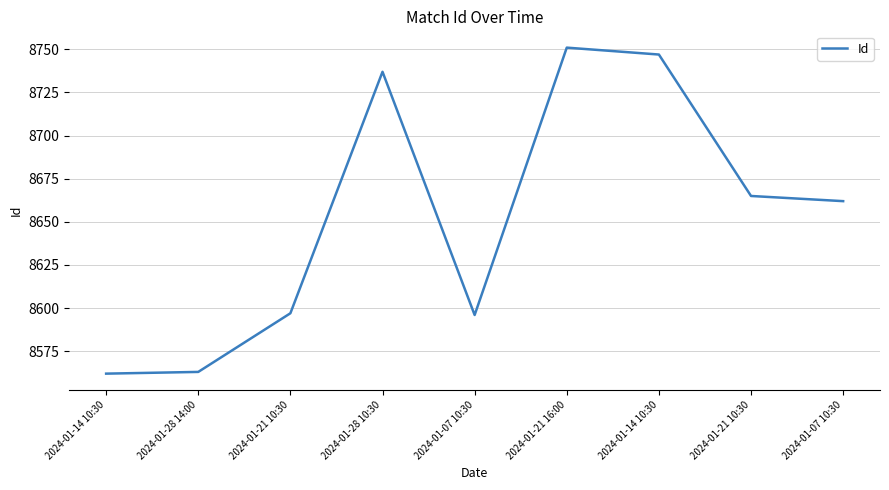

Does the chart display data point markers on the line(s)?

No